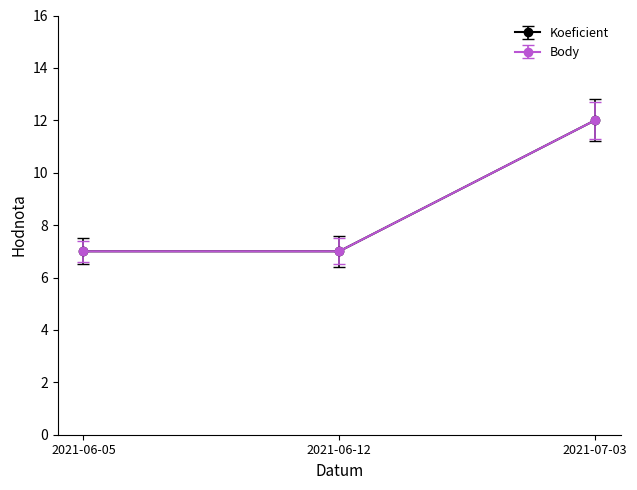

What is the label of the 3rd point from the left?

2021-07-03